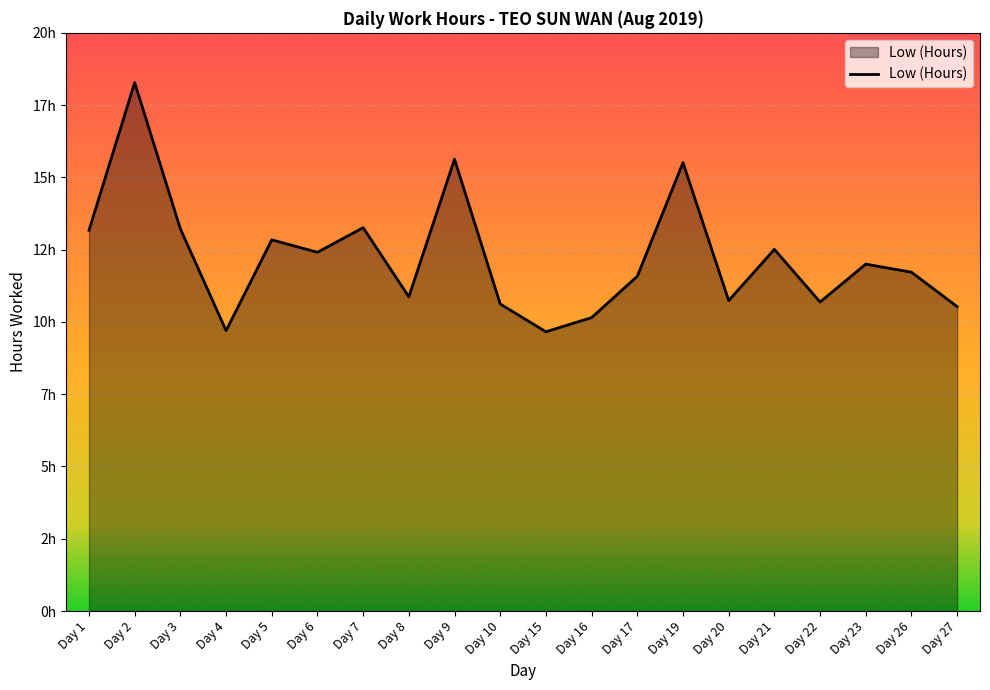

Between Day 15 and Day 22, which is larger?

Day 22